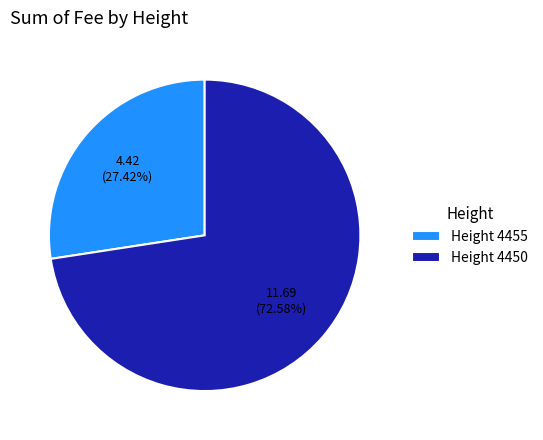

Rank the categories by value from lowest to highest.

Height 4455, Height 4450